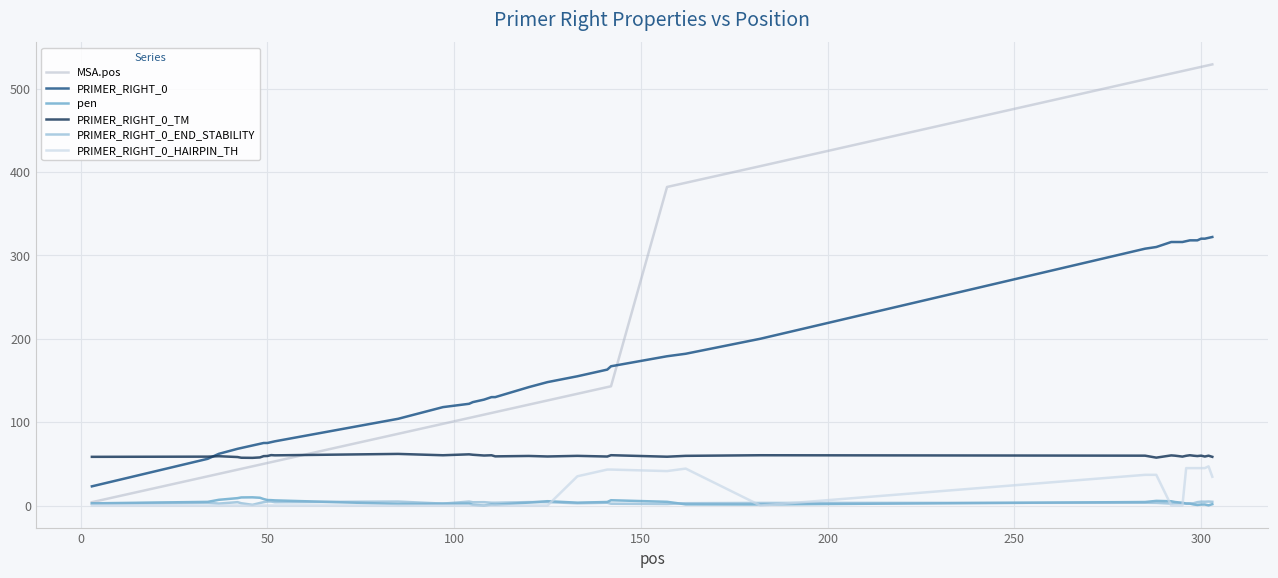

True or false: PRIMER_RIGHT_0_HAIRPIN_TH and PRIMER_RIGHT_0_TM cross at least once.

False